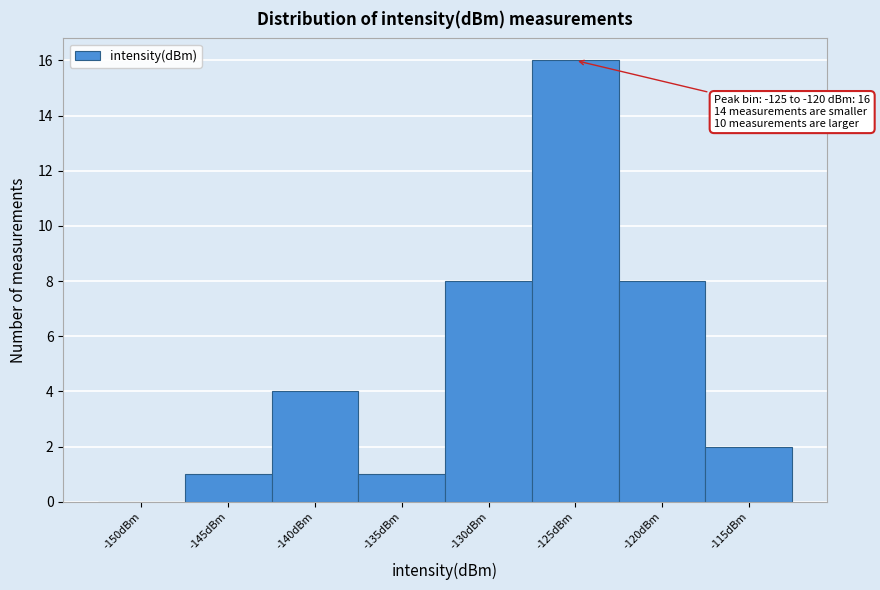

Reading right to left, extract all data points from this chart.

-115dBm=2	-120dBm=8	-125dBm=16	-130dBm=8	-135dBm=1	-140dBm=4	-145dBm=1	-150dBm=0